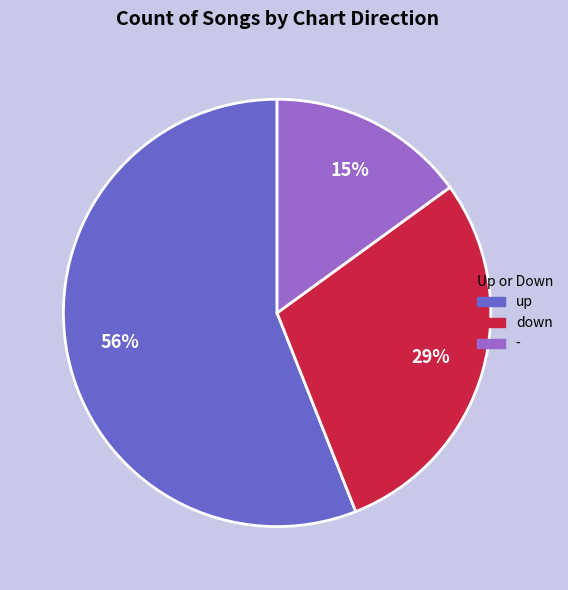

Is there a majority slice in this chart?

Yes